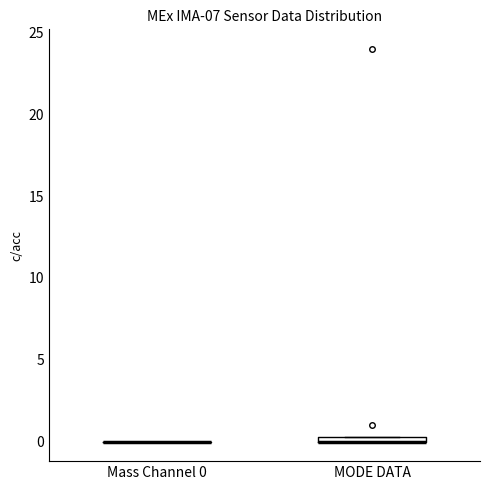

Where is the upper edge of the box for MODE DATA on the y-axis? The values are not printed on the chart, so give them approximately, as read against the axis.

0.5